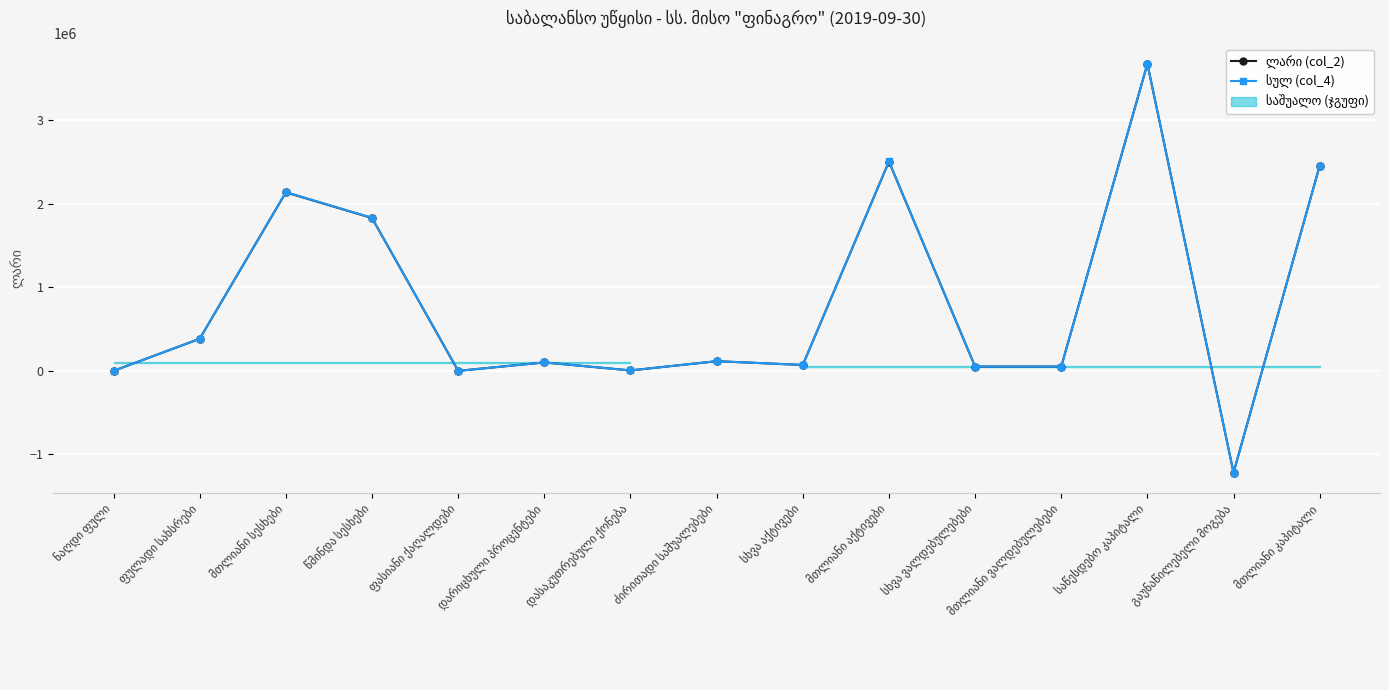

At which label is სულ (col_4) closest to 1227155?

წმინდა სესხები